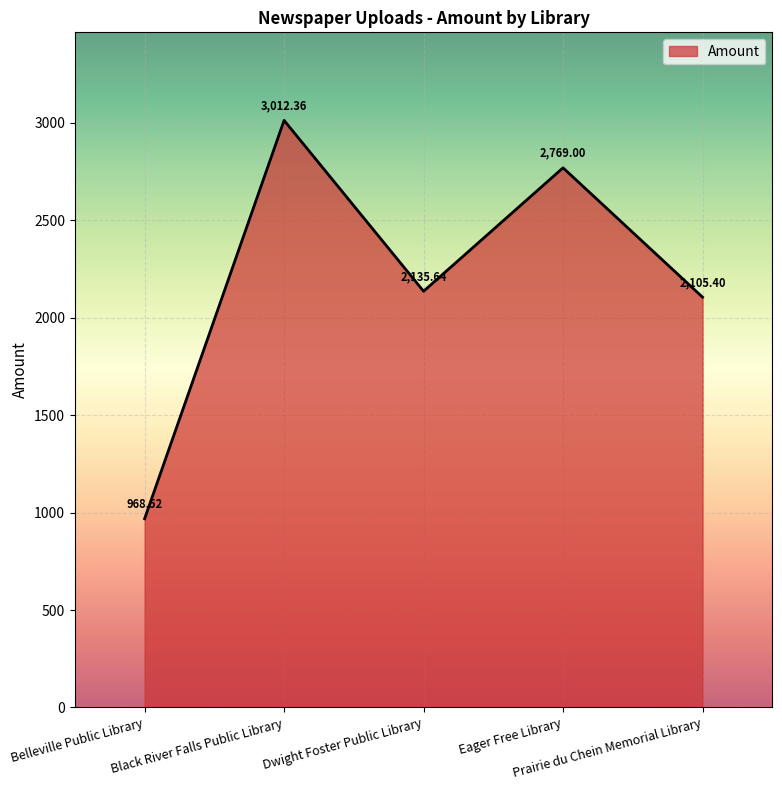

List the labels in order of value, largest first.

Black River Falls Public Library, Eager Free Library, Dwight Foster Public Library, Prairie du Chein Memorial Library, Belleville Public Library